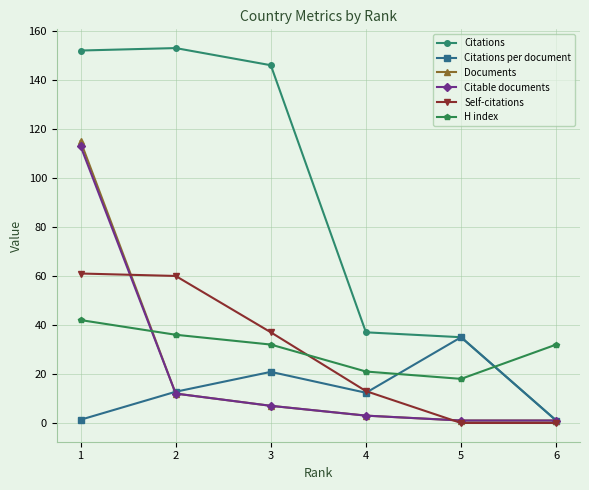

How many categories are shown in the chart?

6